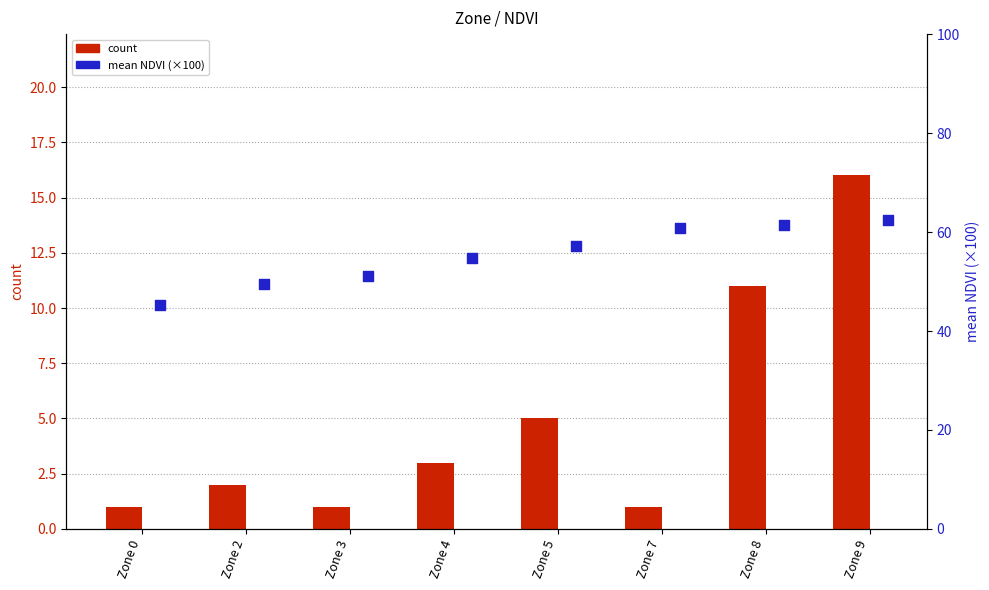

Which series has the largest Y range (max minus min)?

mean NDVI (×100)